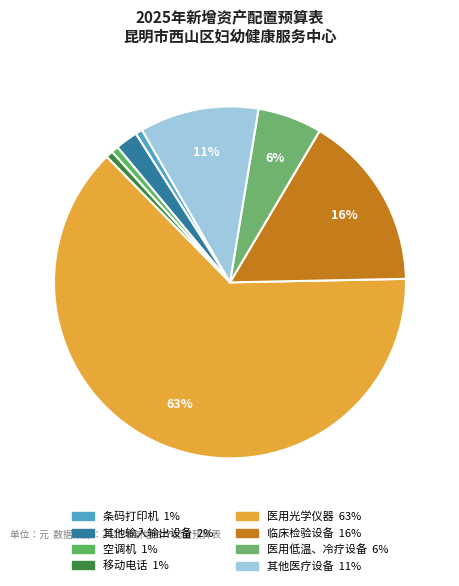

To the nearest percent, what is the difference between the 其他医疗设备 and 空调机 slice percentages?

10%